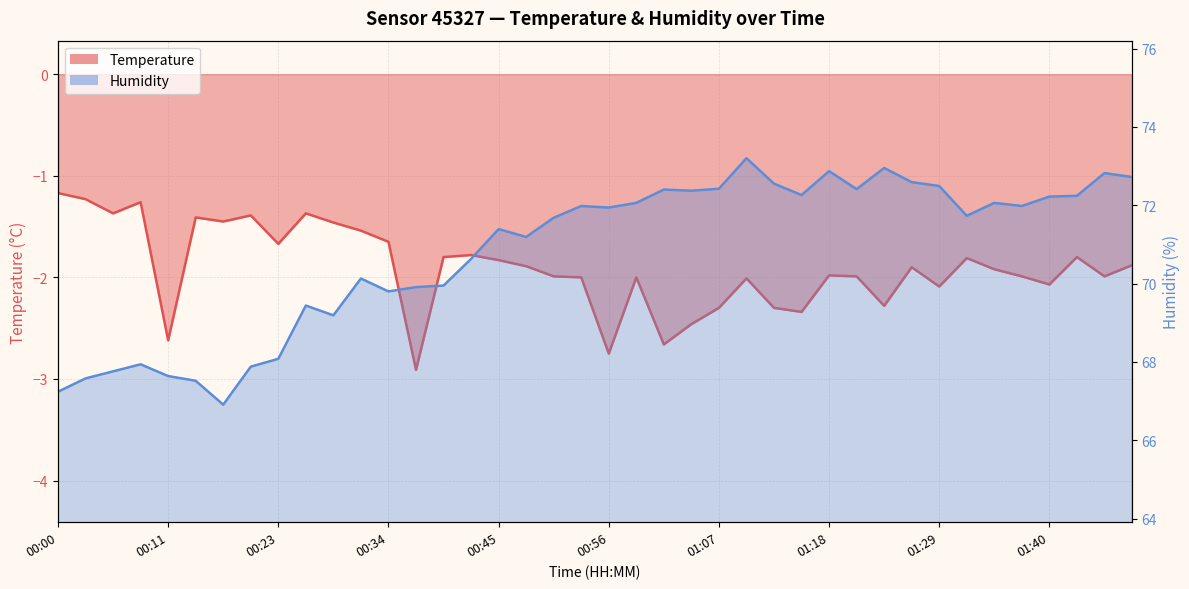

At which category is the sum across all series the highest?

01:10